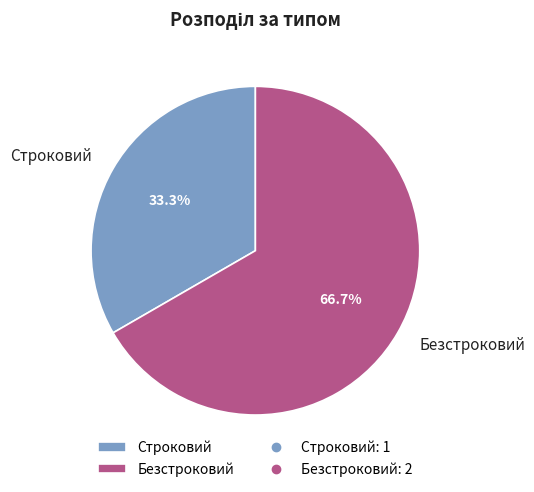

Which slice is the largest?

Безстроковий